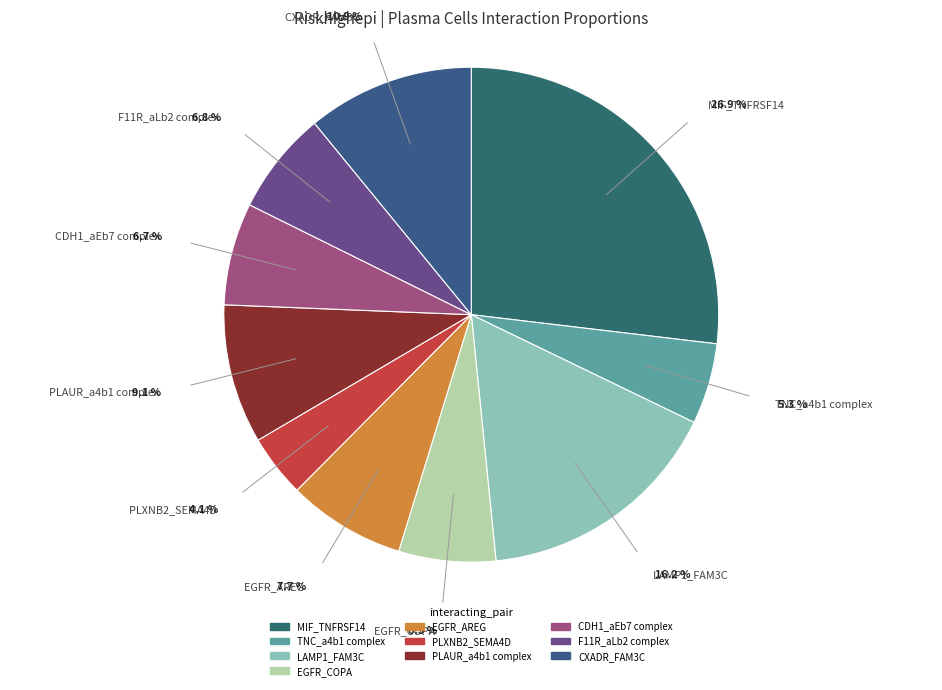

True or false: F11R_aLb2 complex accounts for 1% of the total.

False